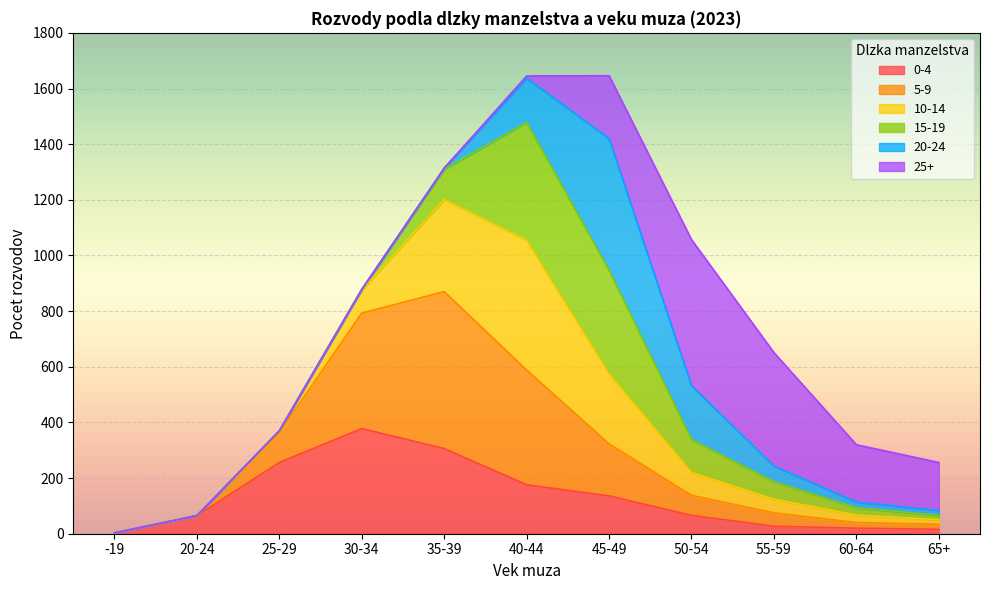

Which category has the highest value in the 0-4 series?

30-34